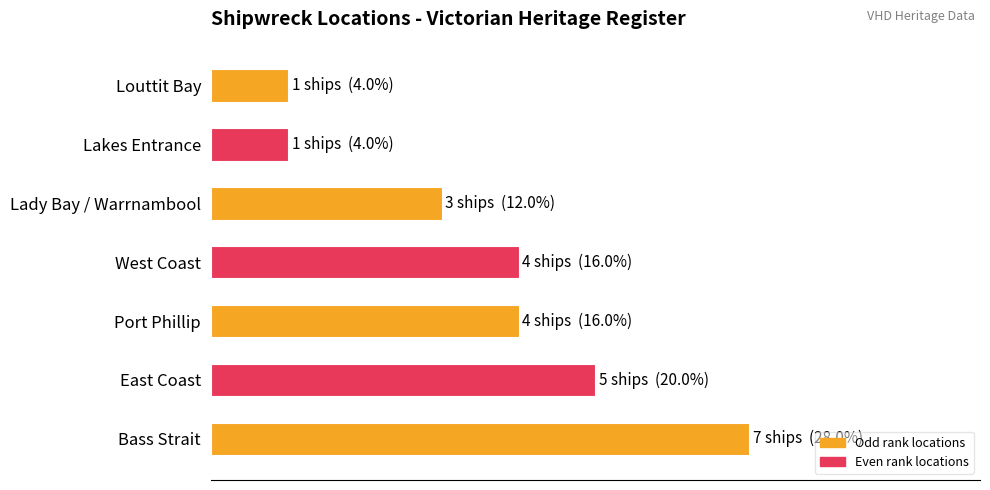

What is the difference between the maximum and minimum values?

6